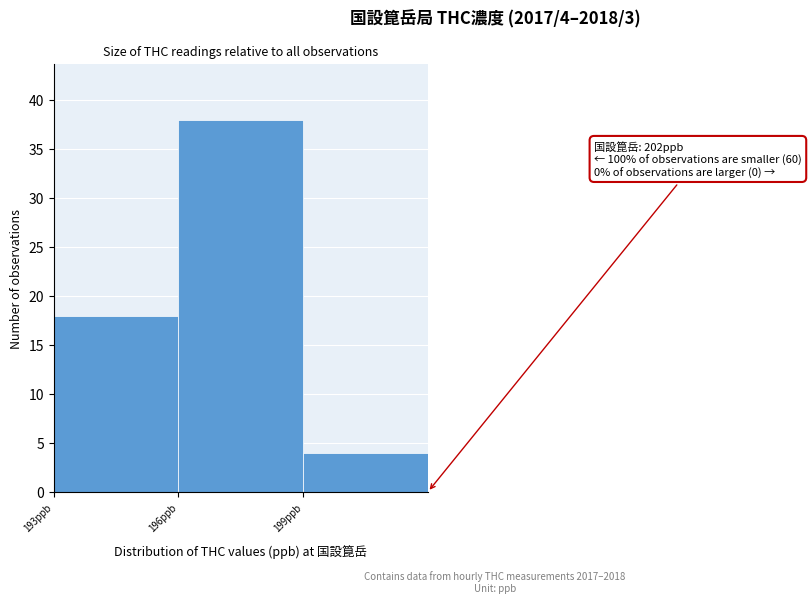

Over which range of the x-axis is the bar tallest?

196 to 199